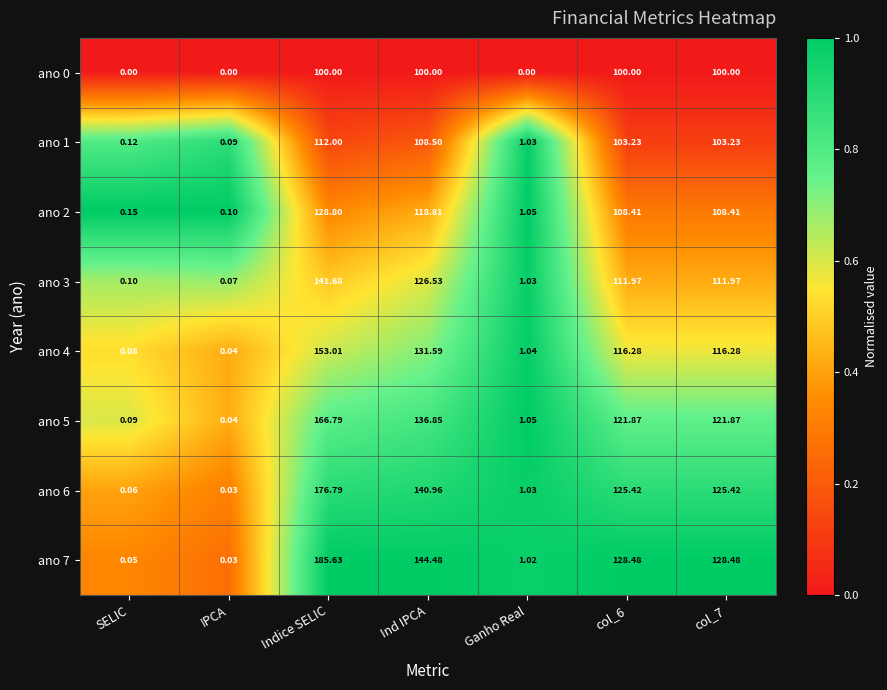

Between IPCA and Ind IPCA, which series saw the biggest shift?

ano 7